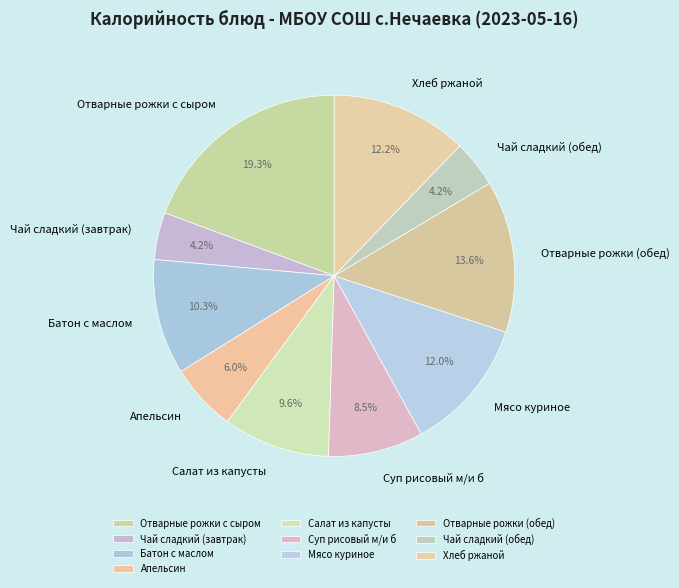

Which category has the smallest portion of the pie?

Чай сладкий (завтрак)